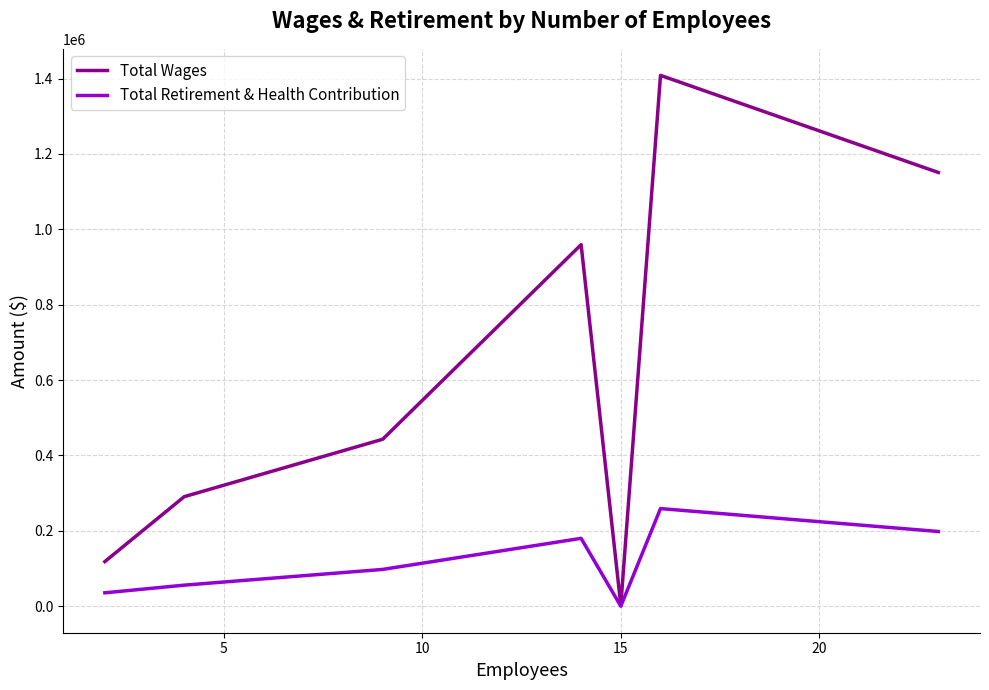

List the series in order of their peak value, lowest first.

Total Retirement & Health Contribution, Total Wages